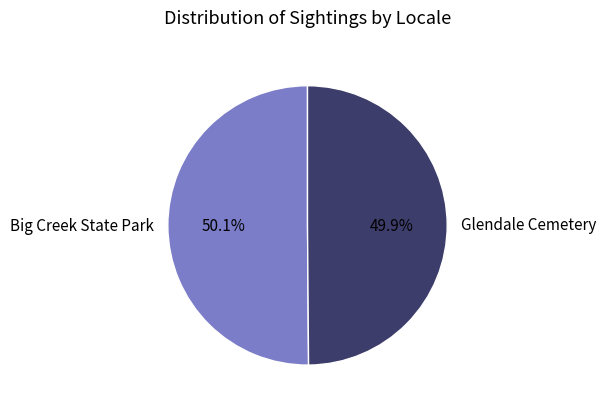

To the nearest percent, what is the average slice percentage?

50%